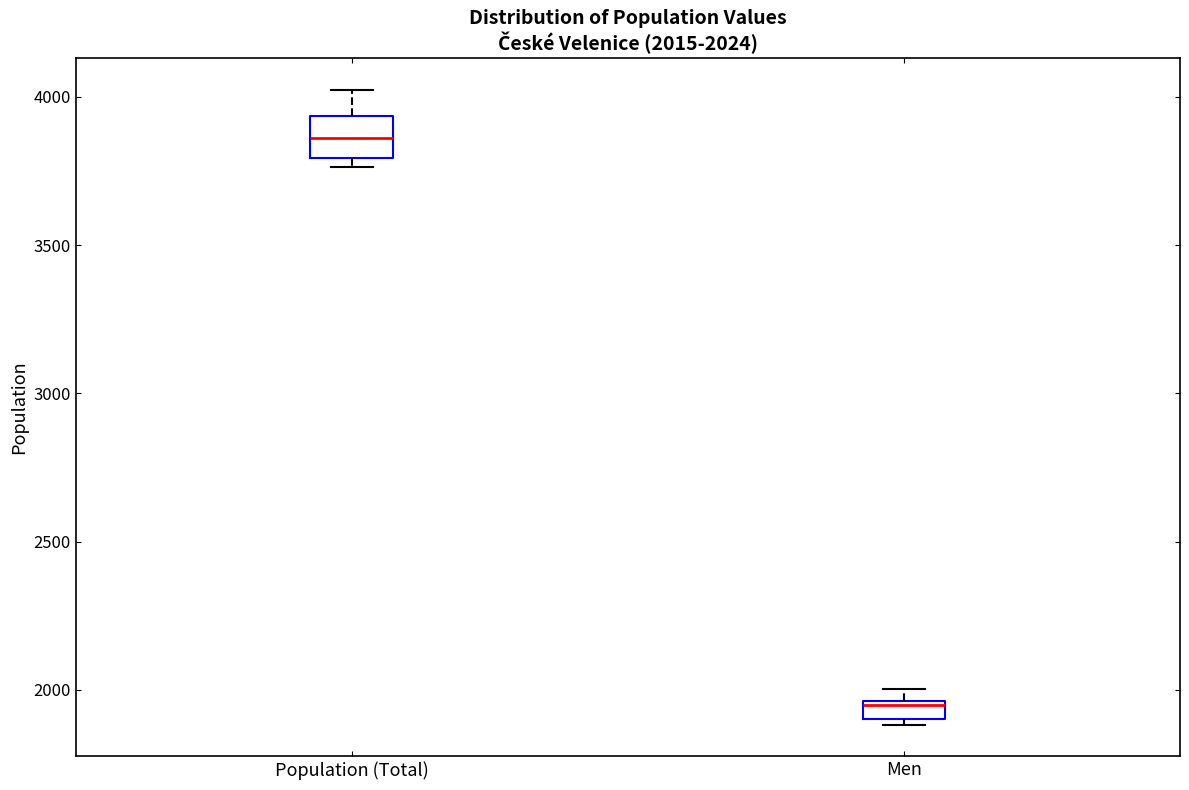

Which box is the tallest, from its lower edge to its upper edge?

Population (Total)